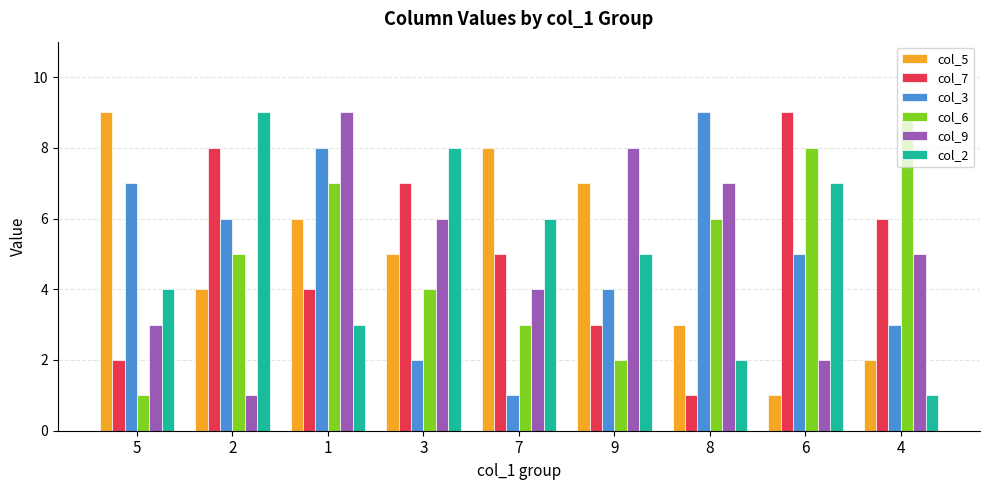

Reading left to right, extract all data points from this chart.

col_5: 5=9	2=4	1=6	3=5	7=8	9=7	8=3	6=1	4=2
col_7: 5=2	2=8	1=4	3=7	7=5	9=3	8=1	6=9	4=6
col_3: 5=7	2=6	1=8	3=2	7=1	9=4	8=9	6=5	4=3
col_6: 5=1	2=5	1=7	3=4	7=3	9=2	8=6	6=8	4=9
col_9: 5=3	2=1	1=9	3=6	7=4	9=8	8=7	6=2	4=5
col_2: 5=4	2=9	1=3	3=8	7=6	9=5	8=2	6=7	4=1